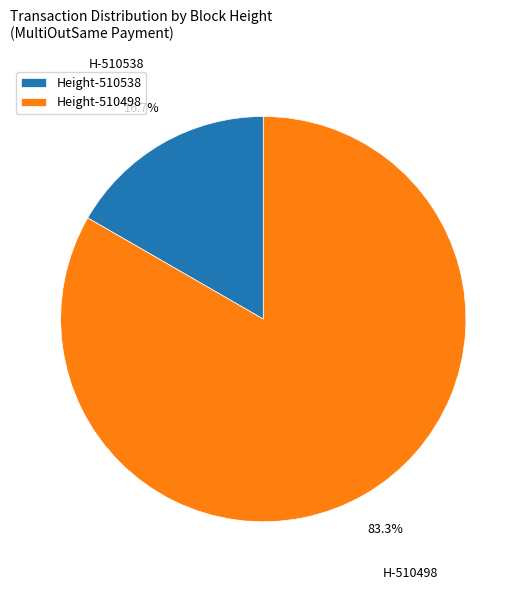

Count the number of slices in the pie.

2